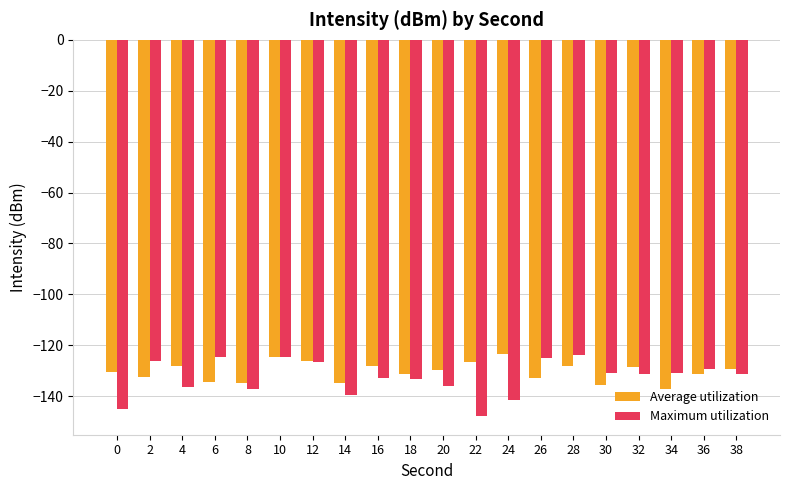

What is the highest value of the Average utilization series?

-123.2